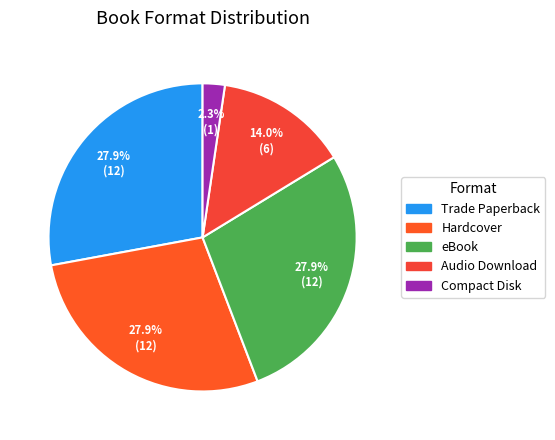

To the nearest percent, what is the average slice percentage?

20%